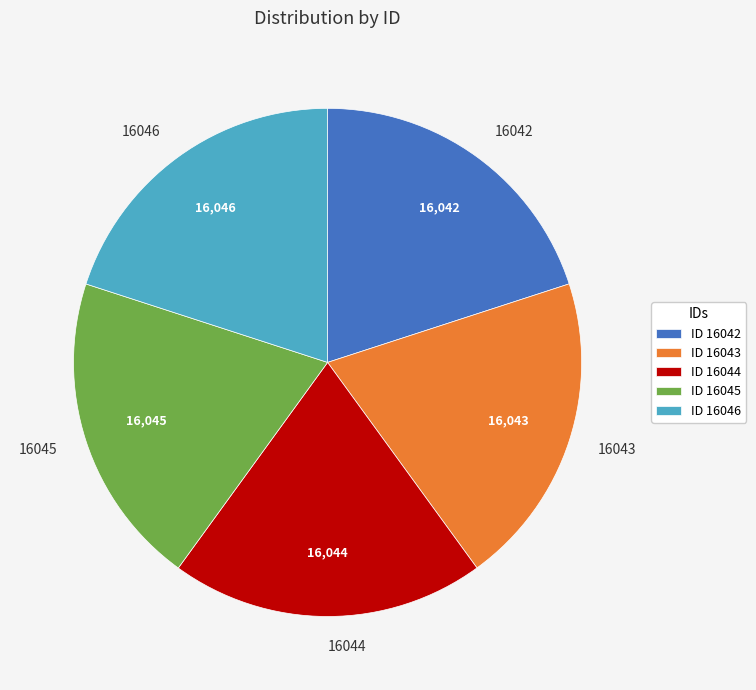

Is the sum of 16043 and 16046 greater than half?

No